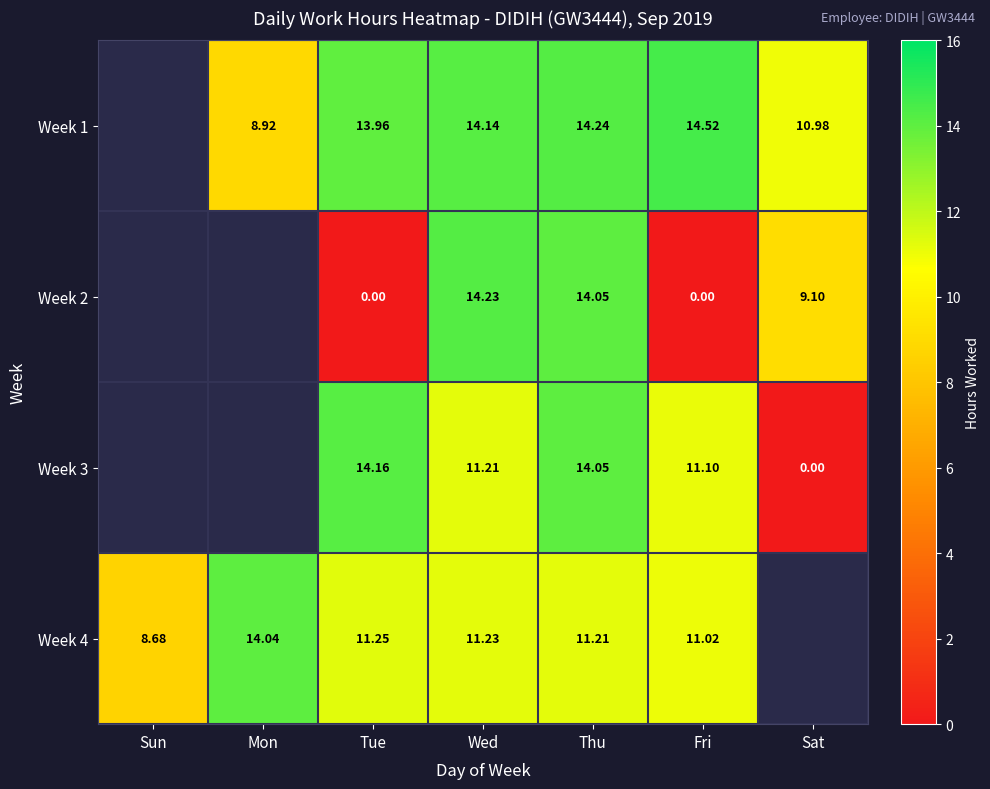

What is the total value across all series at Fri?

36.6